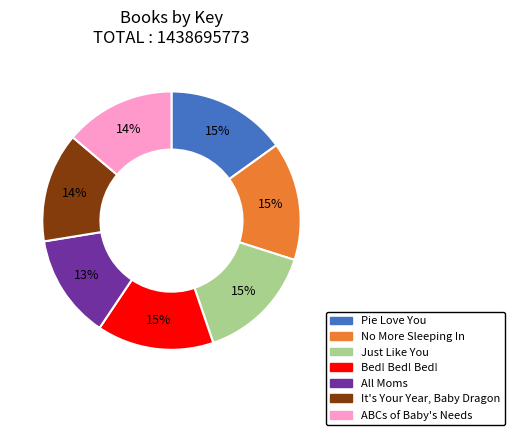

Is it true that All Moms is 20% of the pie?

False